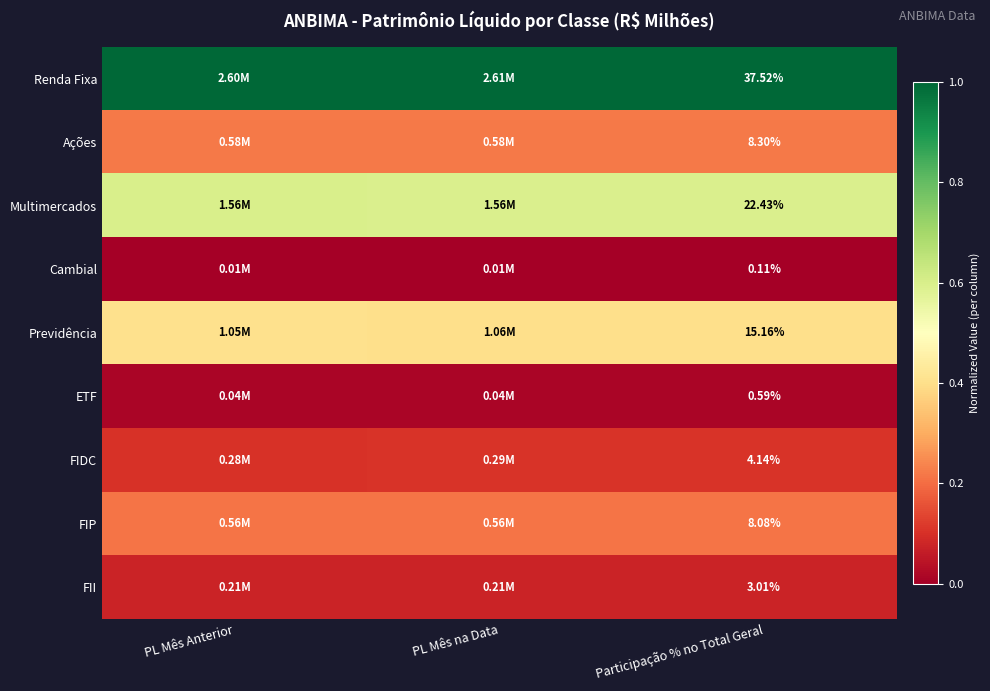

Is the value of FIDC at PL Mês Anterior greater than the value of Cambial at Participação % no Total Geral?

Yes